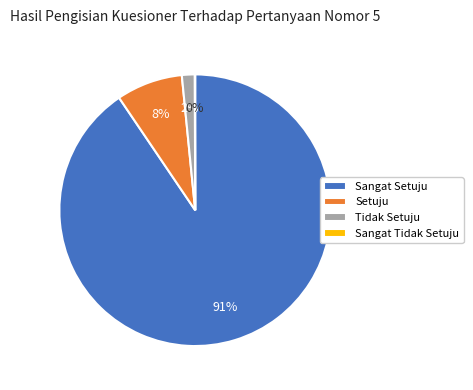

To the nearest percent, what is the average slice percentage?

25%